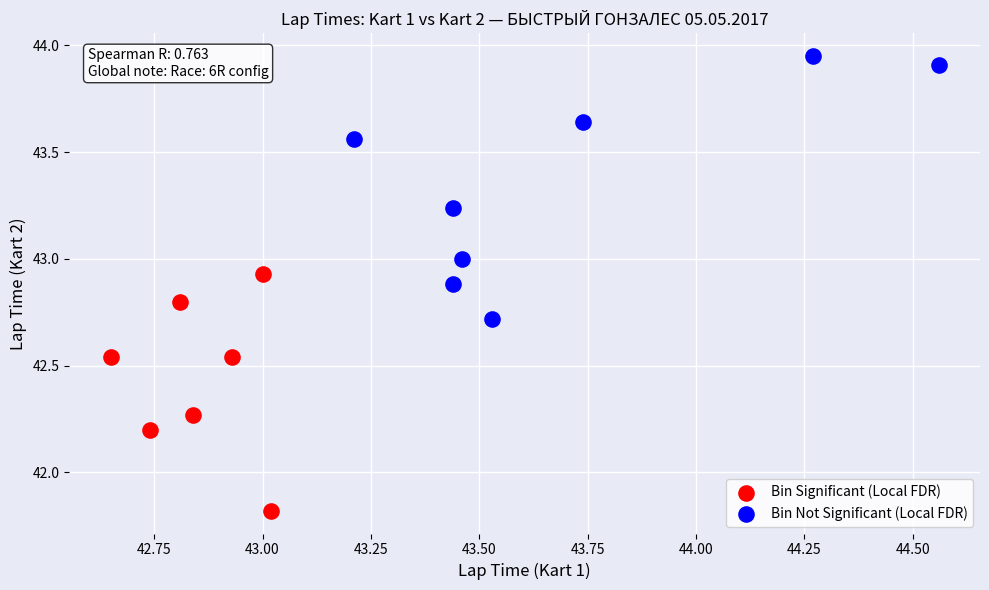

Which series has the widest spread of Y values?

Bin Not Significant (Local FDR)